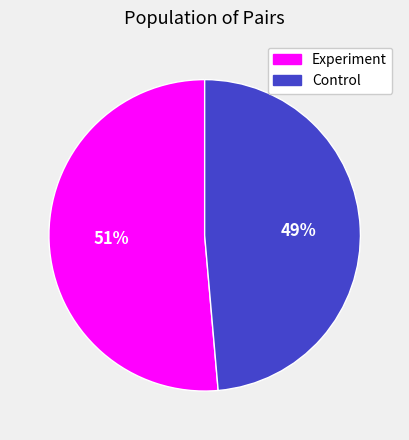

To the nearest percent, what is the average slice percentage?

50%